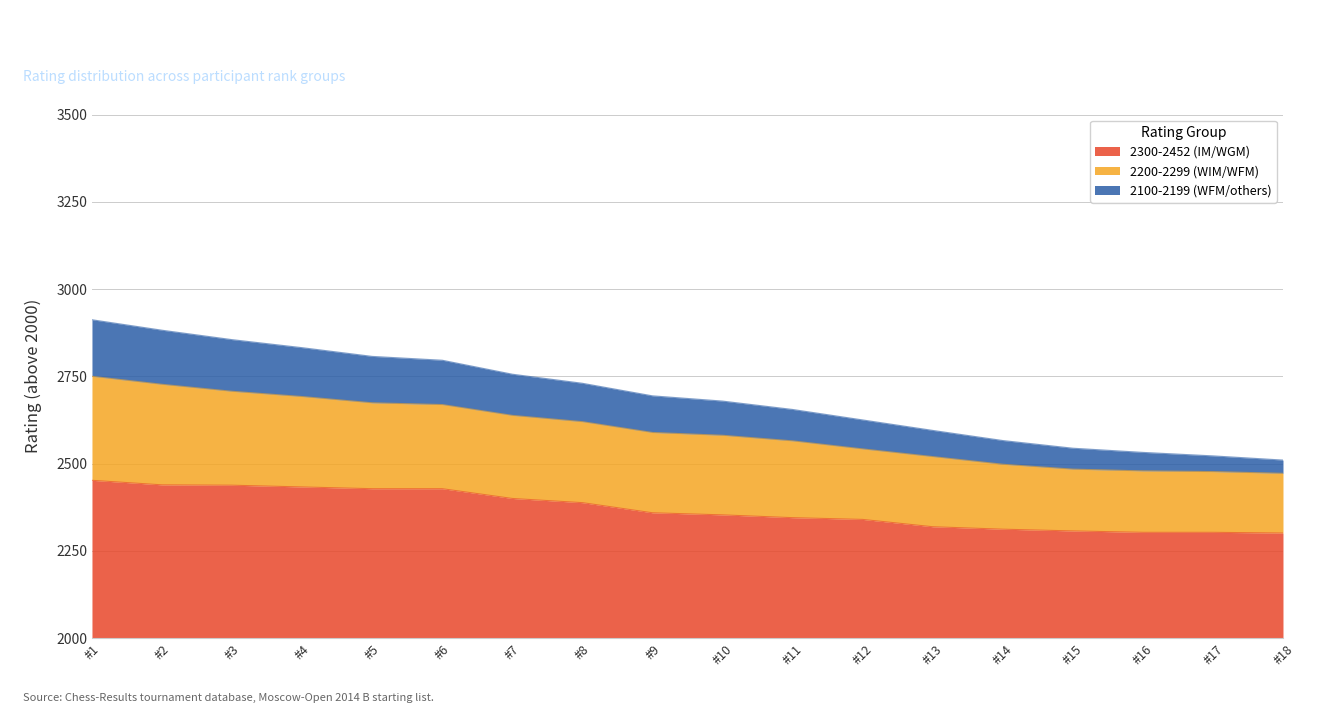

Does the chart have visible grid lines?

Yes